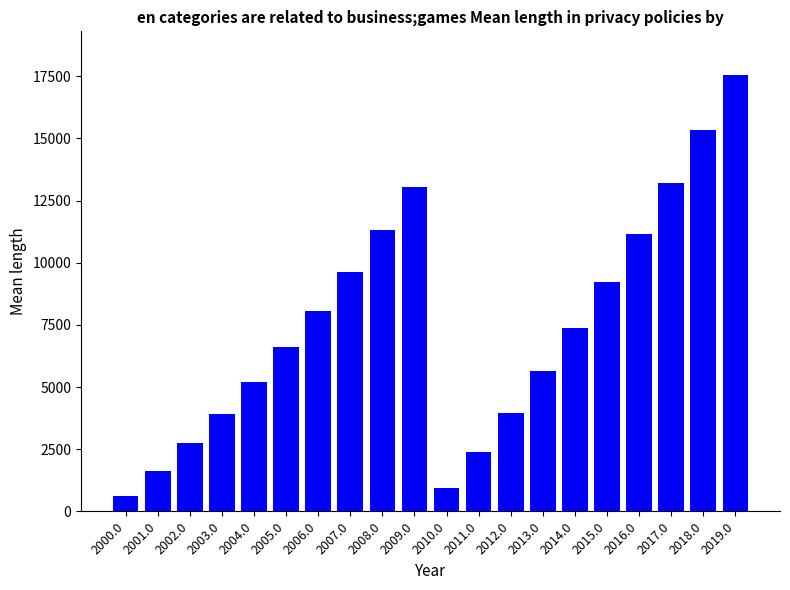

What value does the data have at 2004.0?

5214